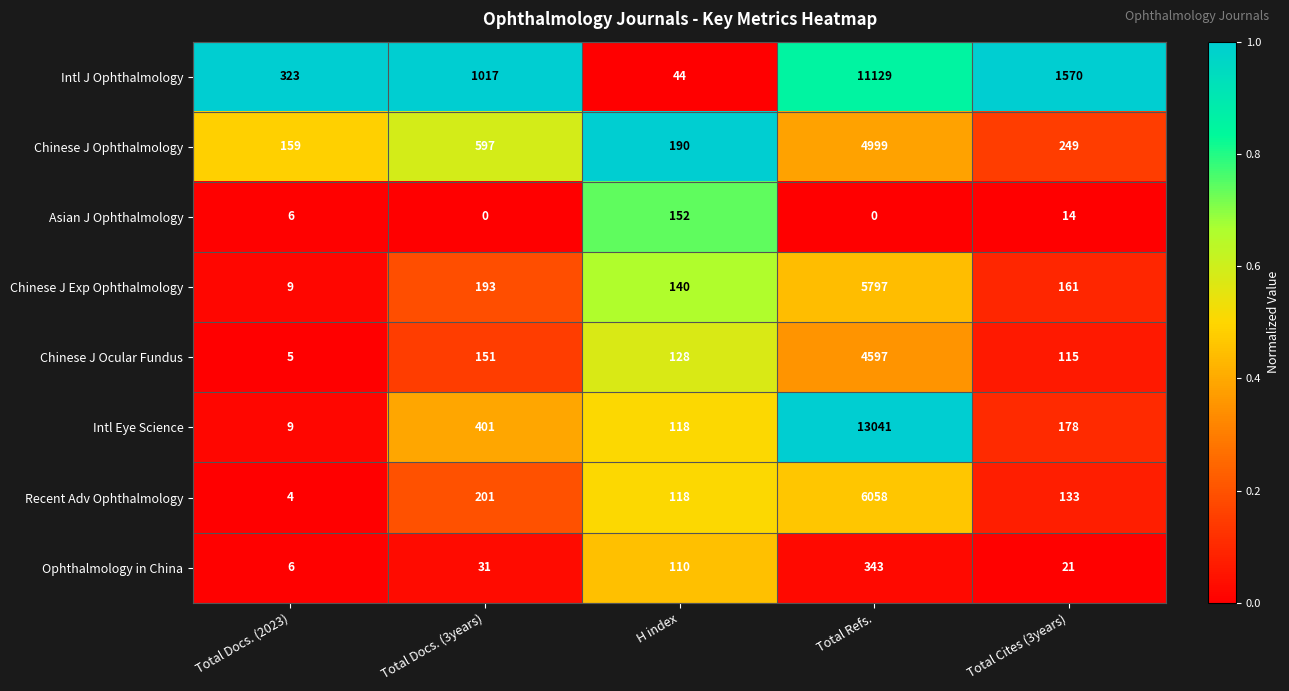

Rank the series at Total Docs. (3years) from lowest to highest value.

Asian J Ophthalmology, Ophthalmology in China, Chinese J Ocular Fundus, Chinese J Exp Ophthalmology, Recent Adv Ophthalmology, Intl Eye Science, Chinese J Ophthalmology, Intl J Ophthalmology